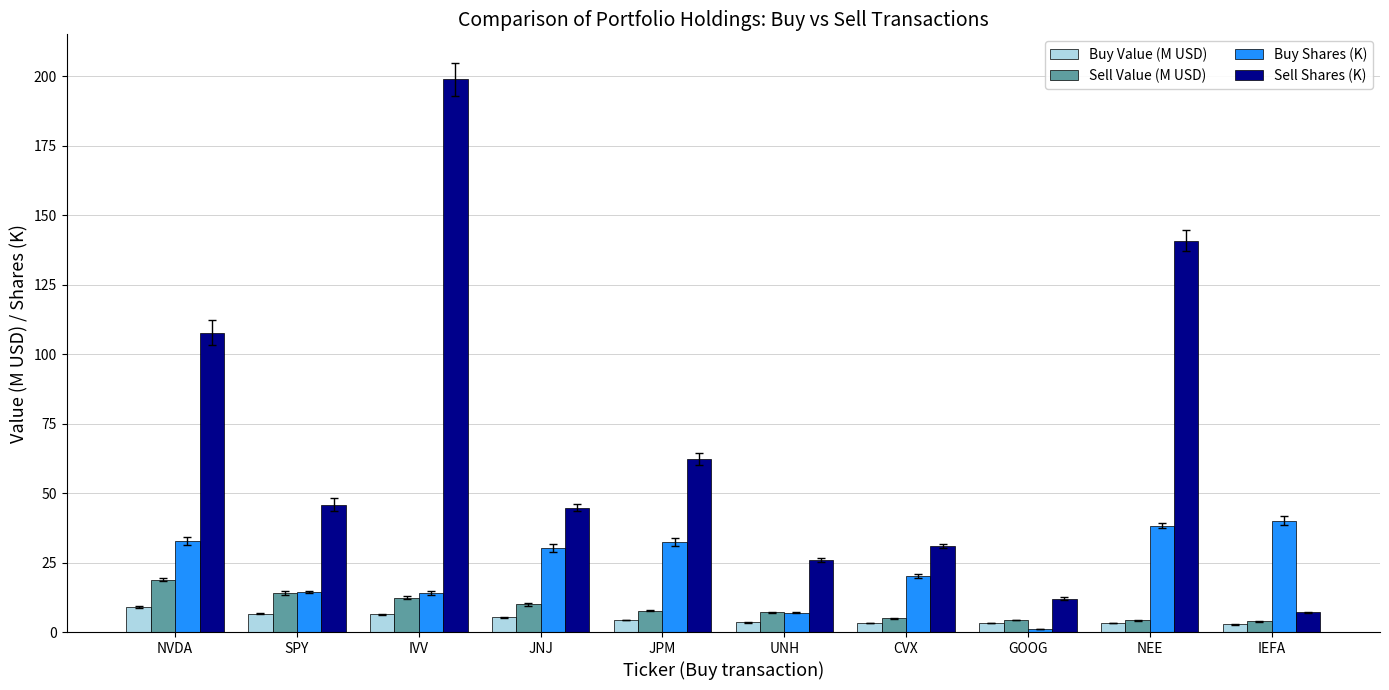

What is the approximate value of Buy Value (M USD) at IVV?

6.3